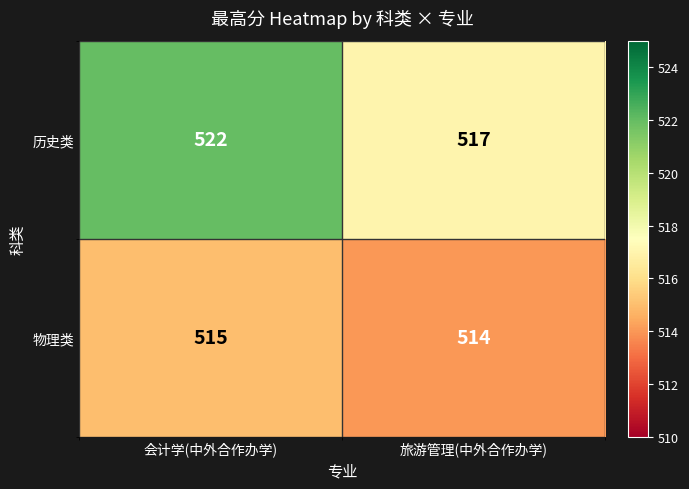

The value of 物理类 at 旅游管理(中外合作办学) is 514. True or false?

True